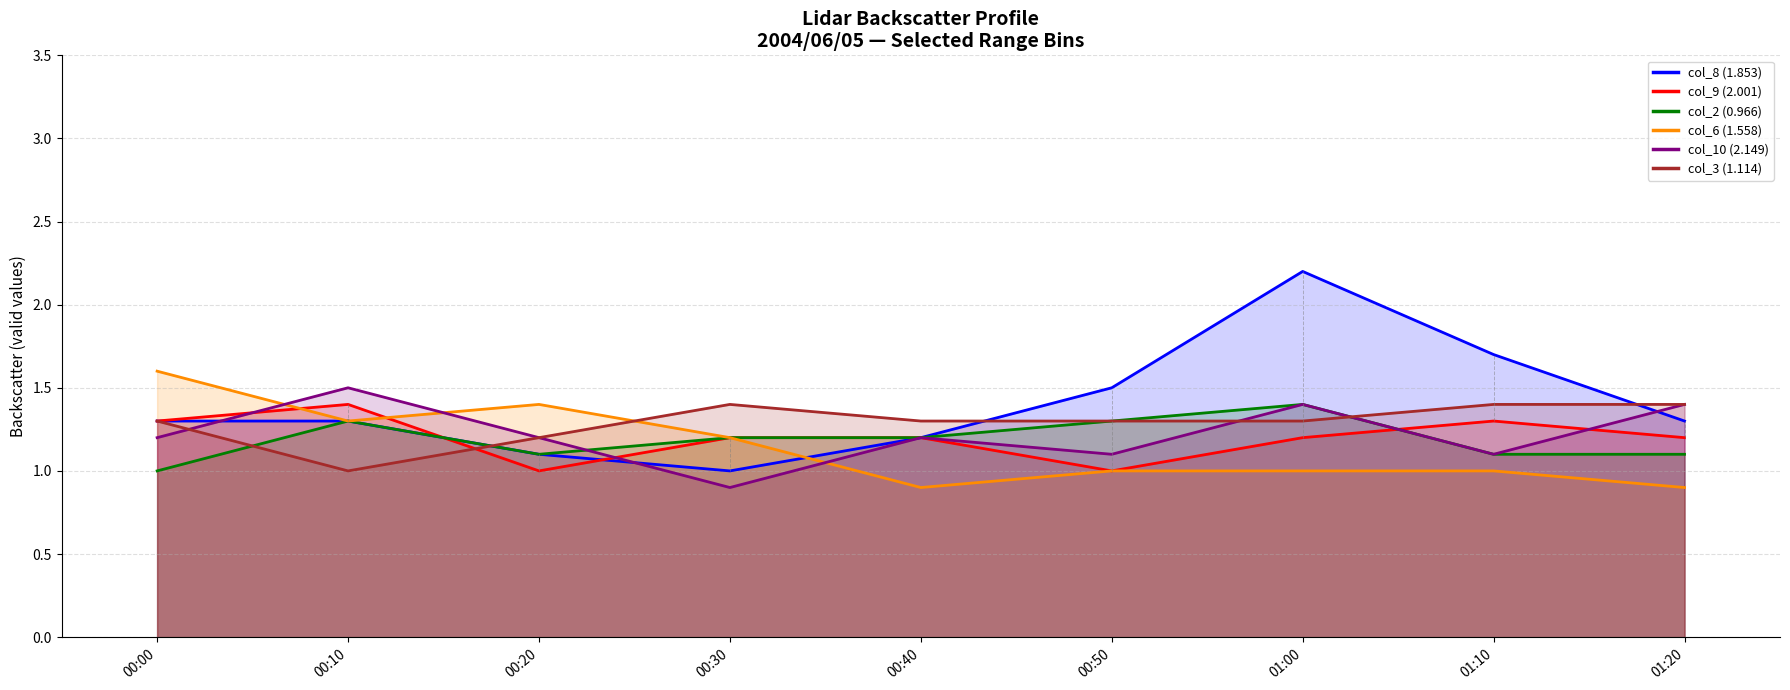

Rank the series at 00:20 from highest to lowest value.

col_6 (1.558) line, col_10 (2.149) line, col_3 (1.114) line, col_8 (1.853) line, col_2 (0.966) line, col_9 (2.001) line